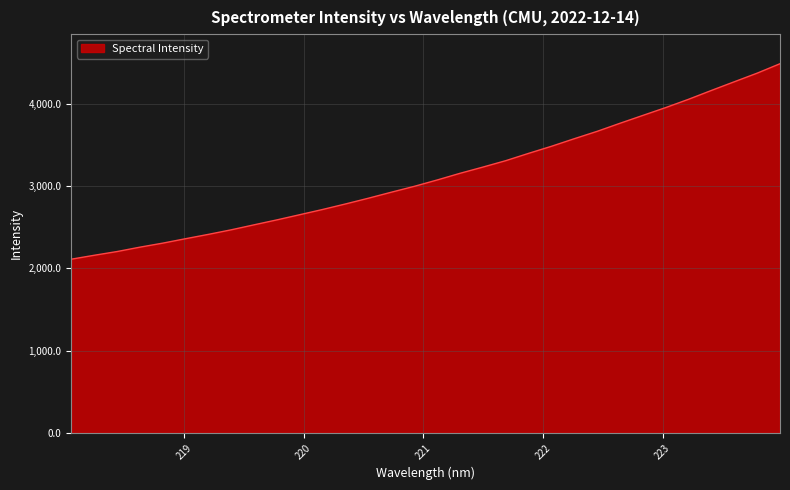

Reading left to right, list all the values displayed in this chart.

2110.8	2158.3	2203.7	2257.1	2306.0	2360.1	2412.9	2468.5	2529.2	2589.4	2652.4	2715.9	2783.1	2852.9	2925.6	2996.6	3073.9	3155.0	3230.5	3308.5	3397.5	3483.4	3575.5	3665.1	3763.1	3858.5	3953.8	4054.6	4162.0	4267.1	4371.6	4486.4